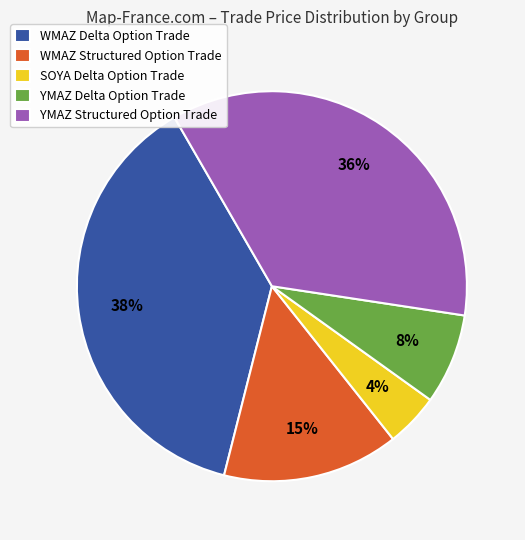

To the nearest percent, what percentage of the pie is YMAZ Delta Option Trade?

8%